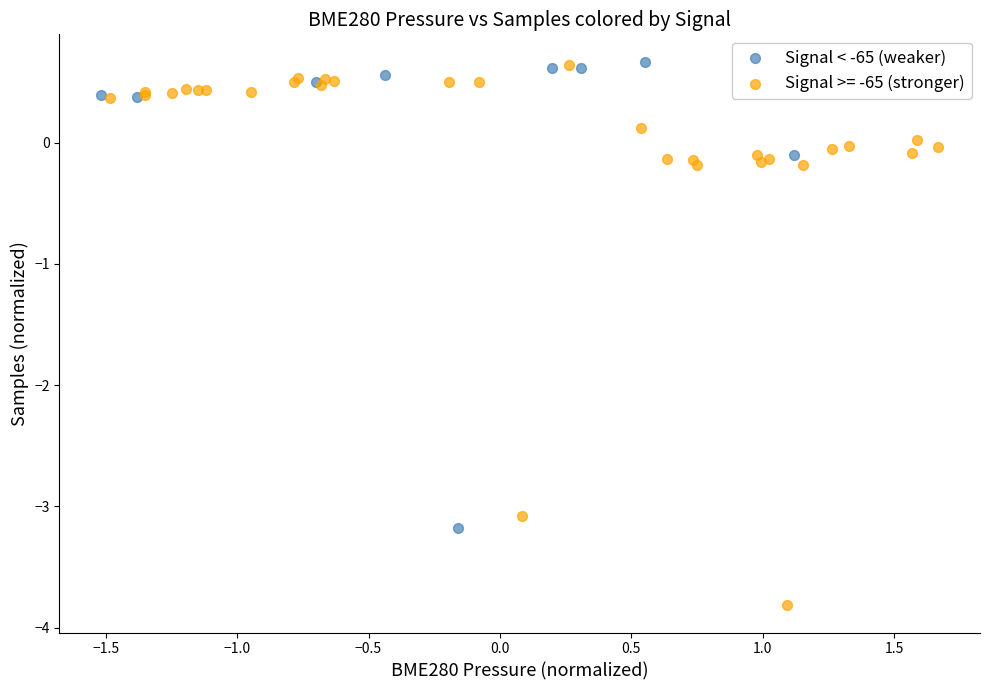

Which series contains the lowest Y value?

Signal >= -65 (stronger)